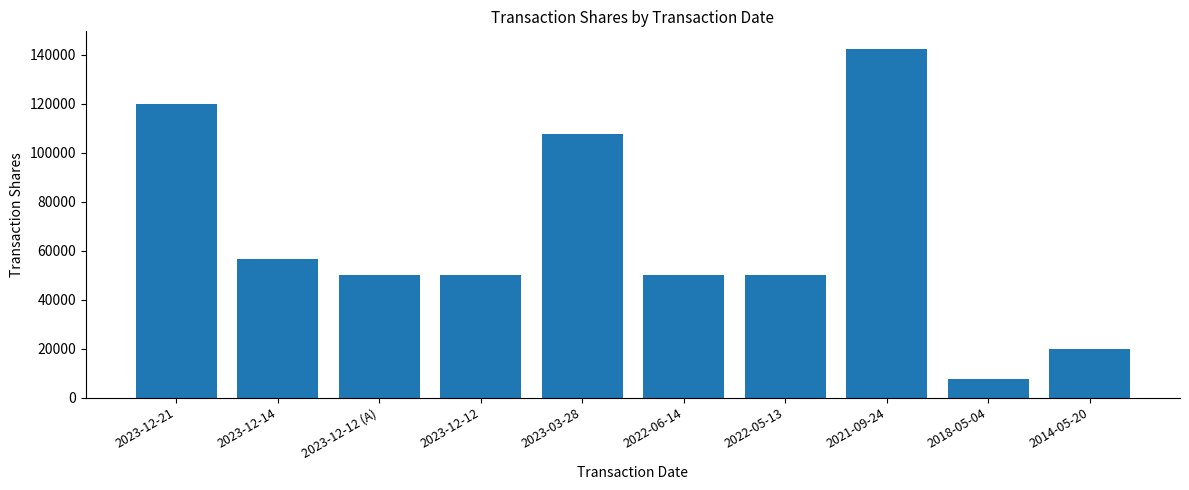

What value does the data have at 2023-12-21, to the nearest 10?

120000